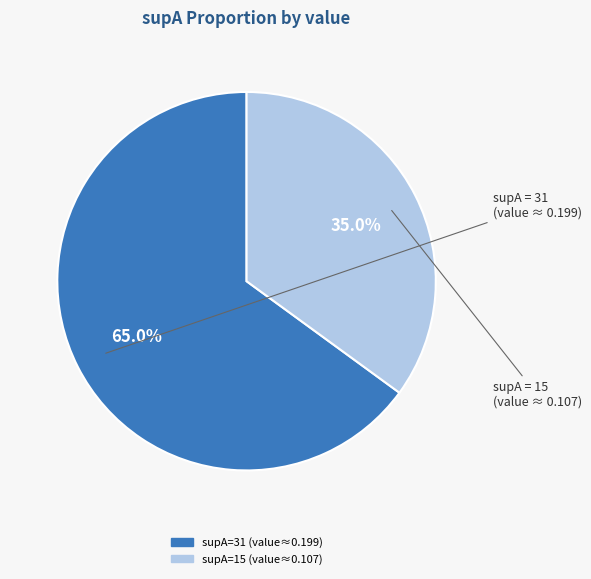

Is there a majority slice in this chart?

Yes